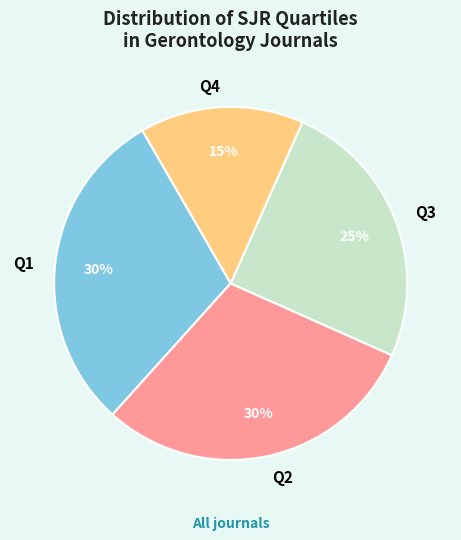

To the nearest percent, what portion does Q1 represent?

30%